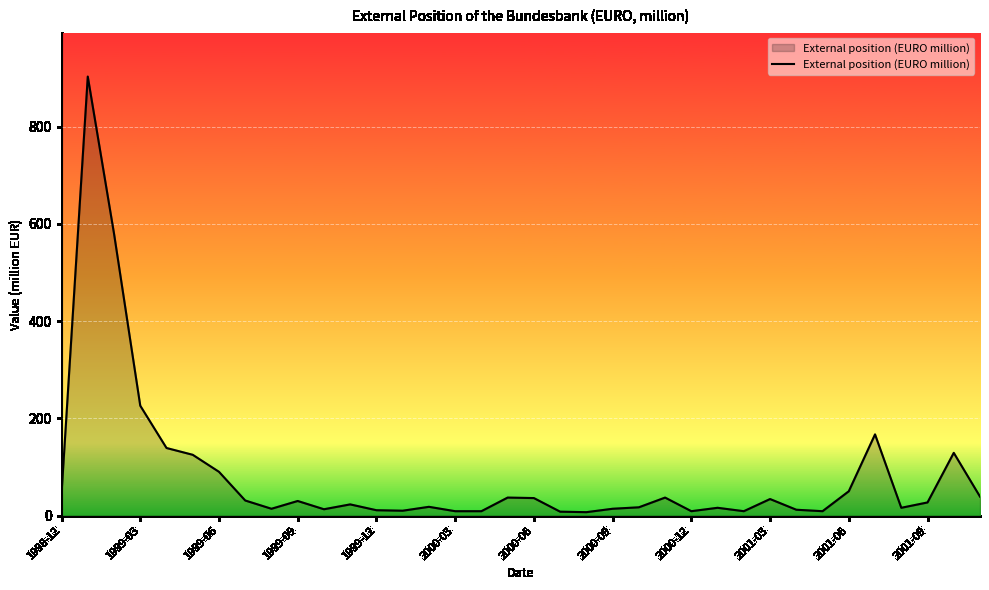

Does the chart display data point markers on the line(s)?

No